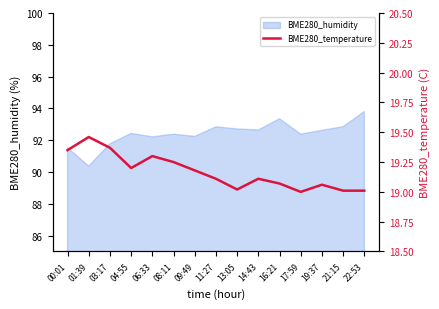

Reading left to right, transcribe all the data shown in this chart.

00:01=19.4	01:39=19.5	03:17=19.4	04:55=19.2	06:33=19.3	08:11=19.2	09:49=19.2	11:27=19.1	13:05=19.0	14:43=19.1	16:21=19.1	17:59=19.0	19:37=19.1	21:15=19.0	22:53=19.0